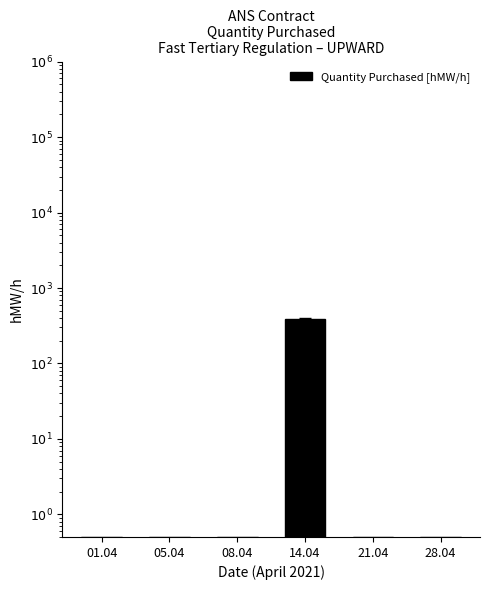

What position from the left is 14.04?

4